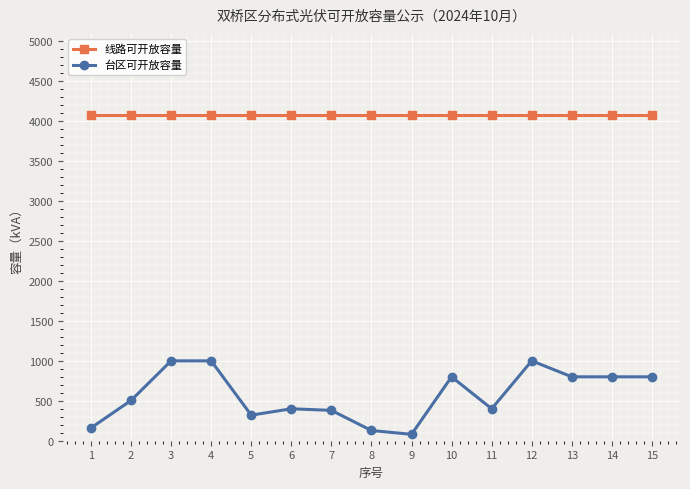

What is the value of the 线路可开放容量 point at the 9th from the left?

4074.6